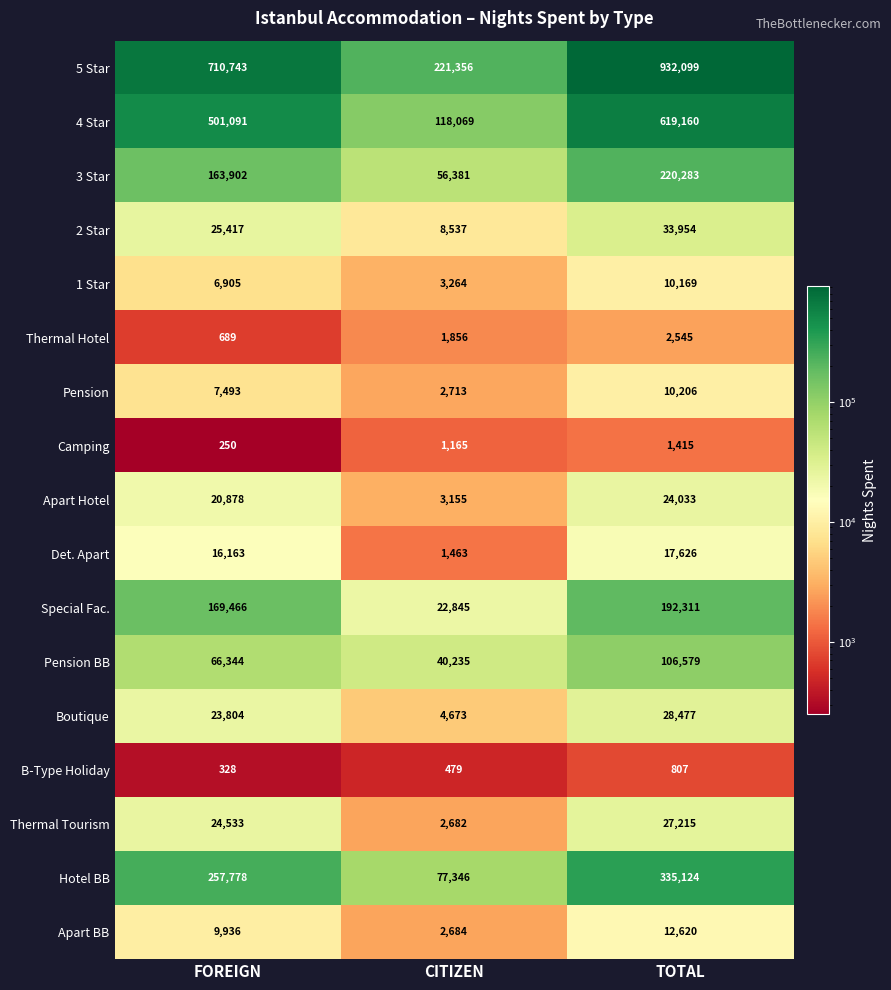

Is the value of Apart Hotel at CITIZEN greater than the value of Thermal Hotel at TOTAL?

Yes